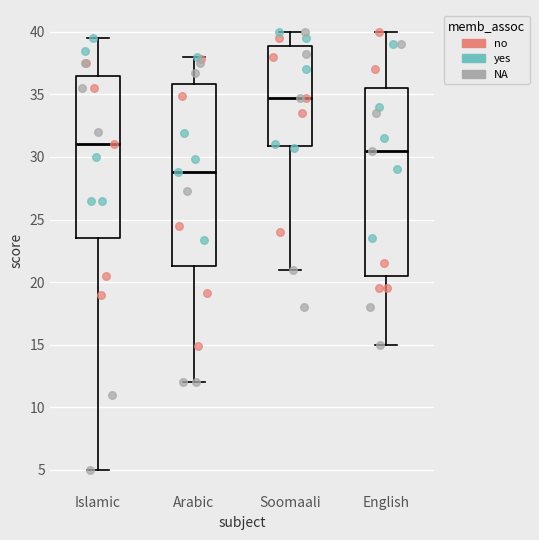

Where does the median line of the box for English sit on the y-axis? The values are not printed on the chart, so give them approximately, as read against the axis.

30.5